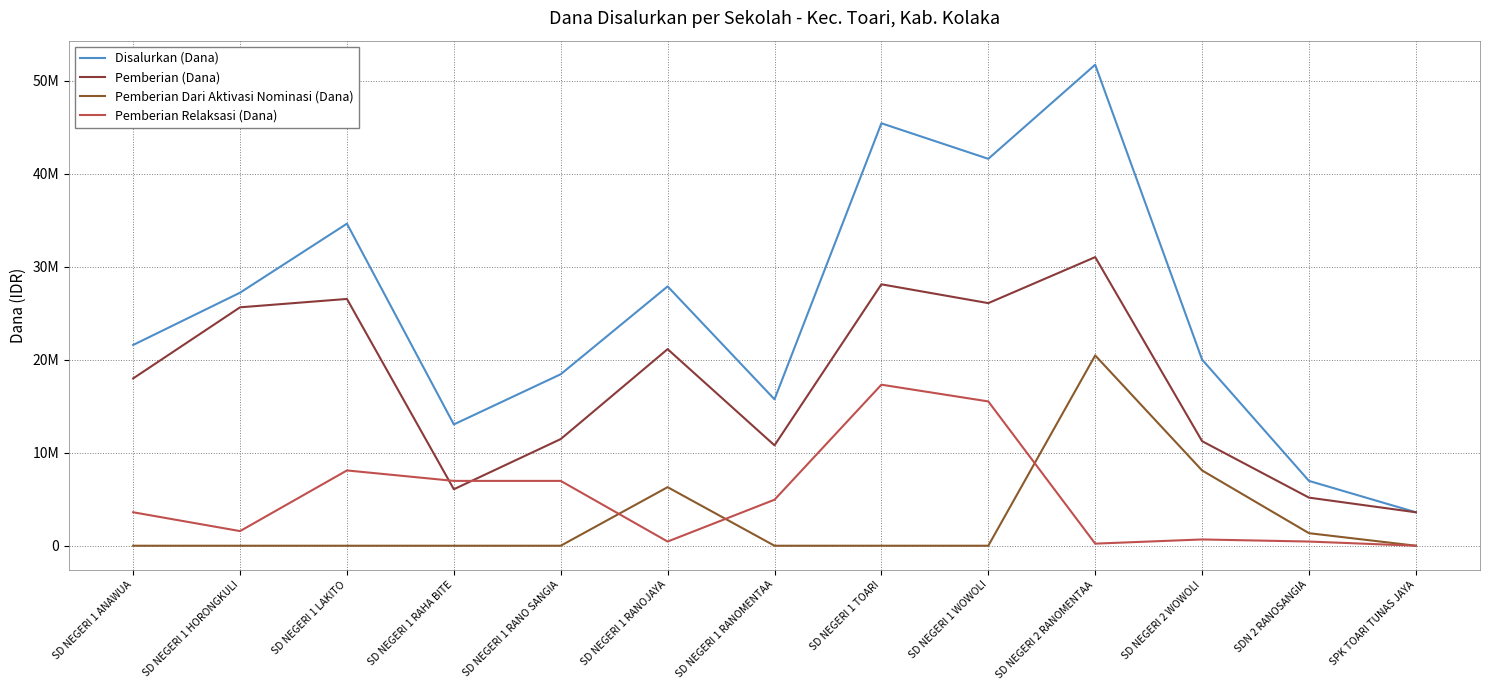

What is the difference between the highest and lowest values at SD NEGERI 1 RANOJAYA?

27450000